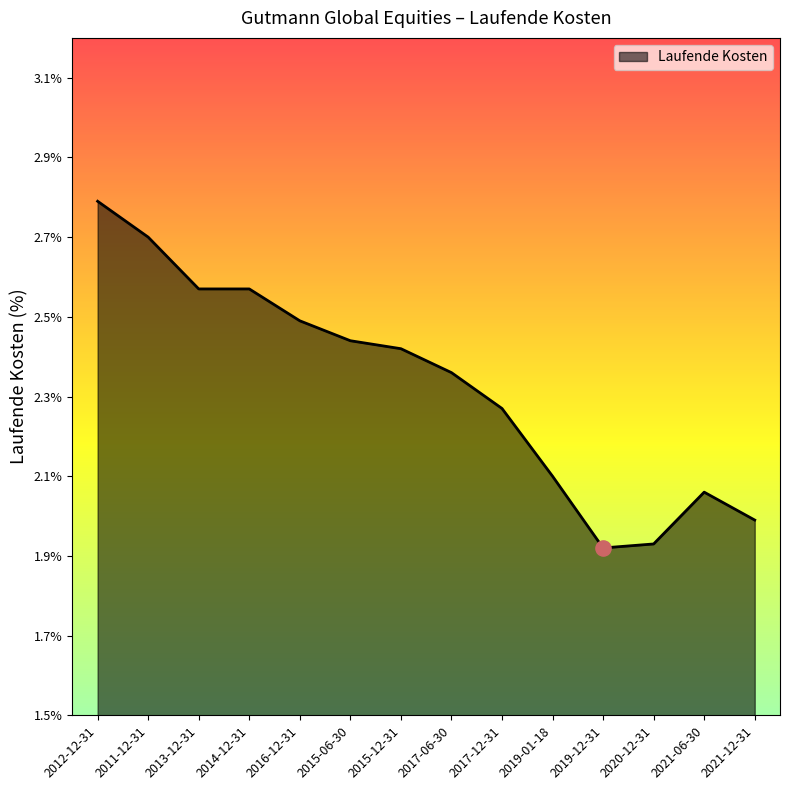

What is the ratio of the value at 2021-06-30 to the value at 2016-12-31?

0.8